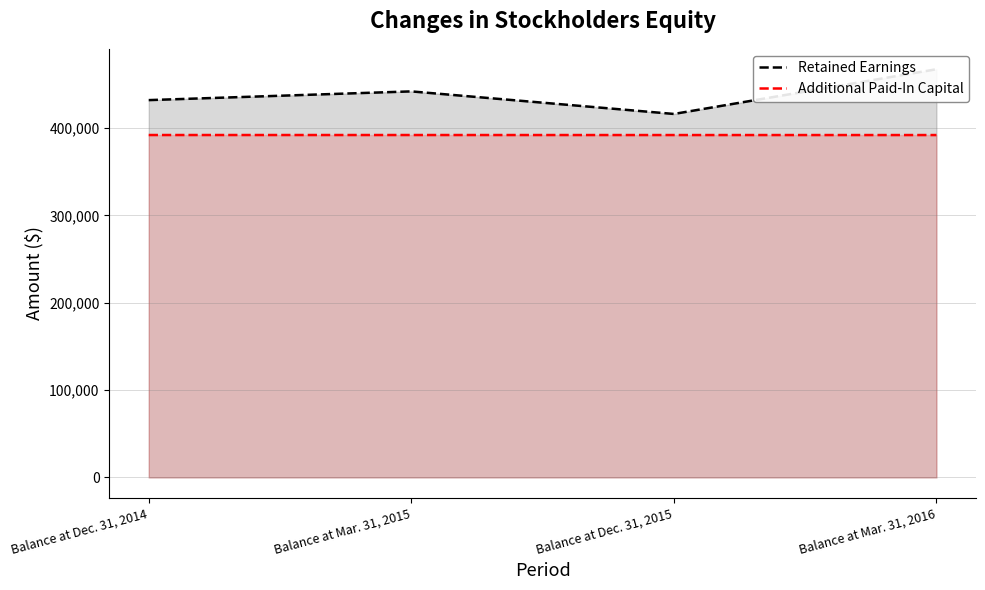

Rank the series by their maximum value, from highest to lowest.

Retained Earnings, Additional Paid-In Capital